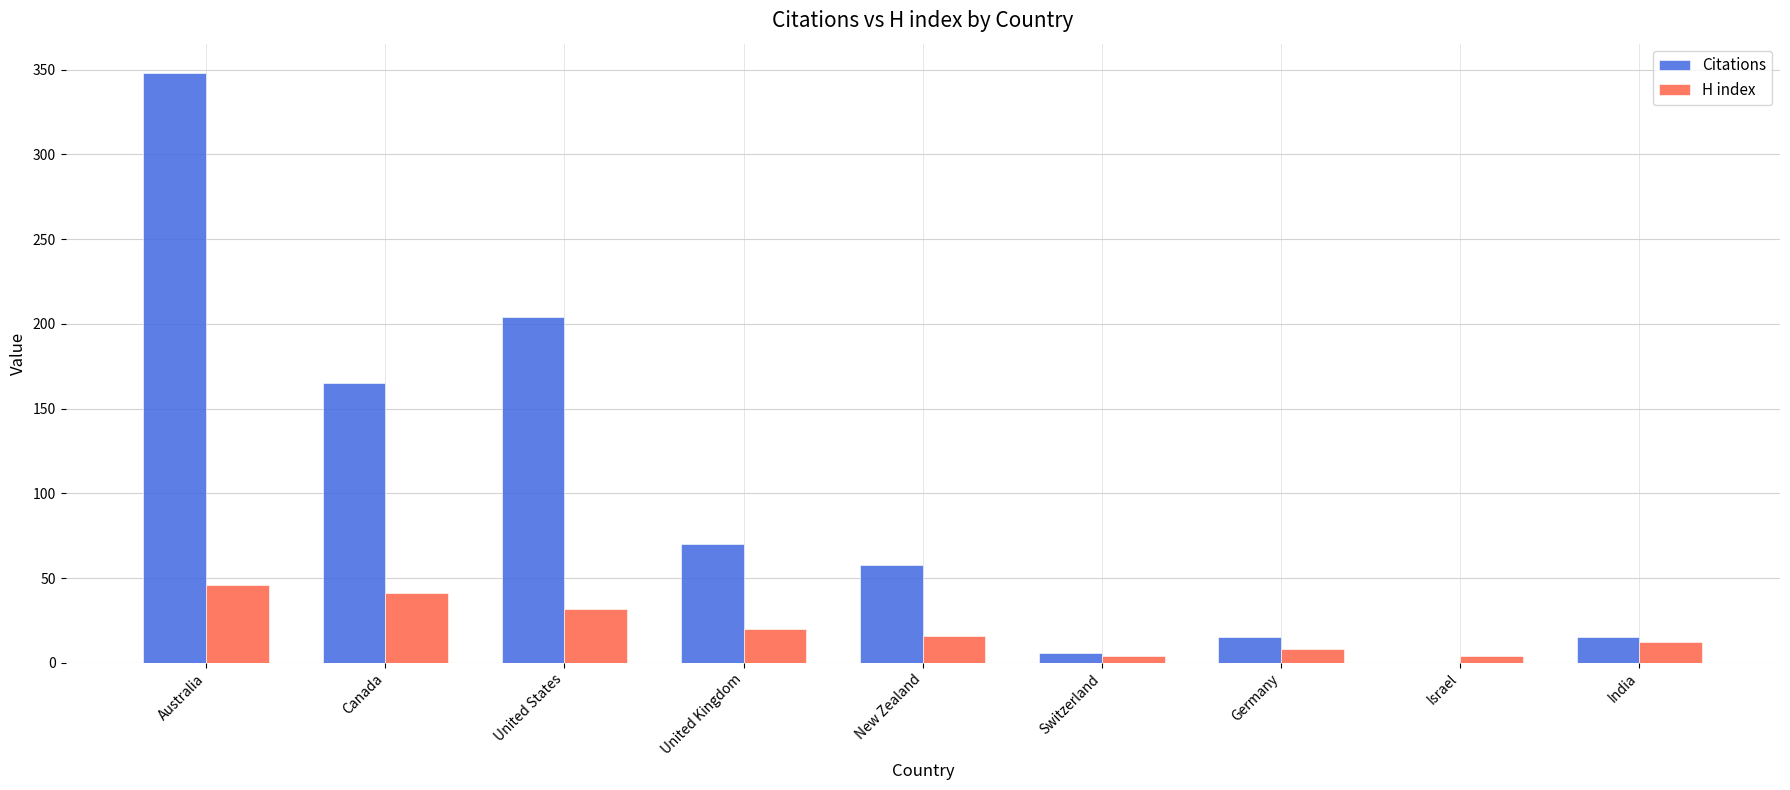

Are the bars horizontal?

No